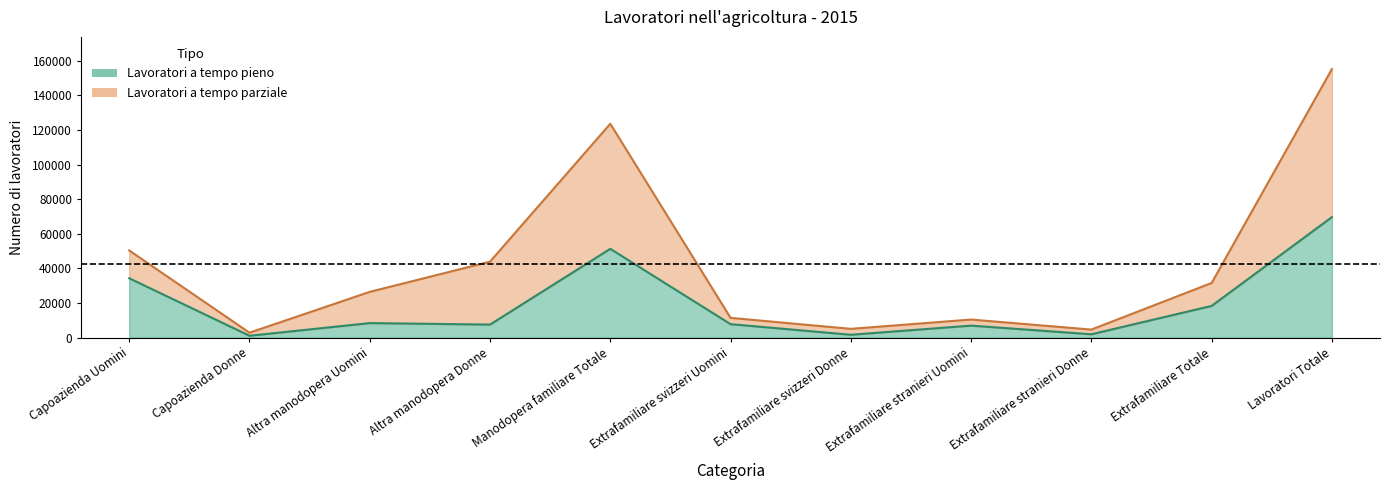

Count the number of categories in the chart.

11